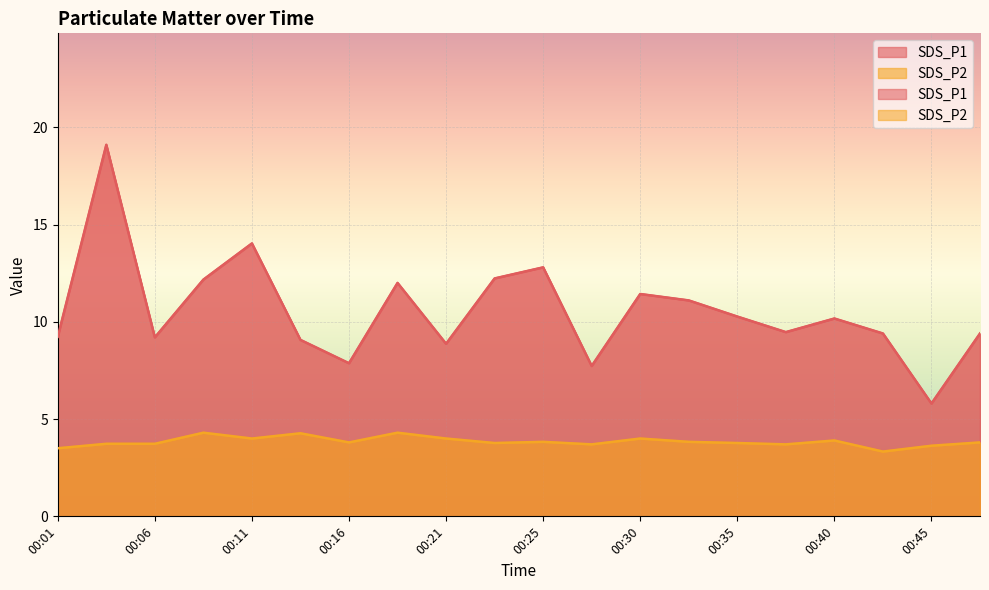

What is the difference between the SDS_P2 values at 00:21 and 00:08?

0.3